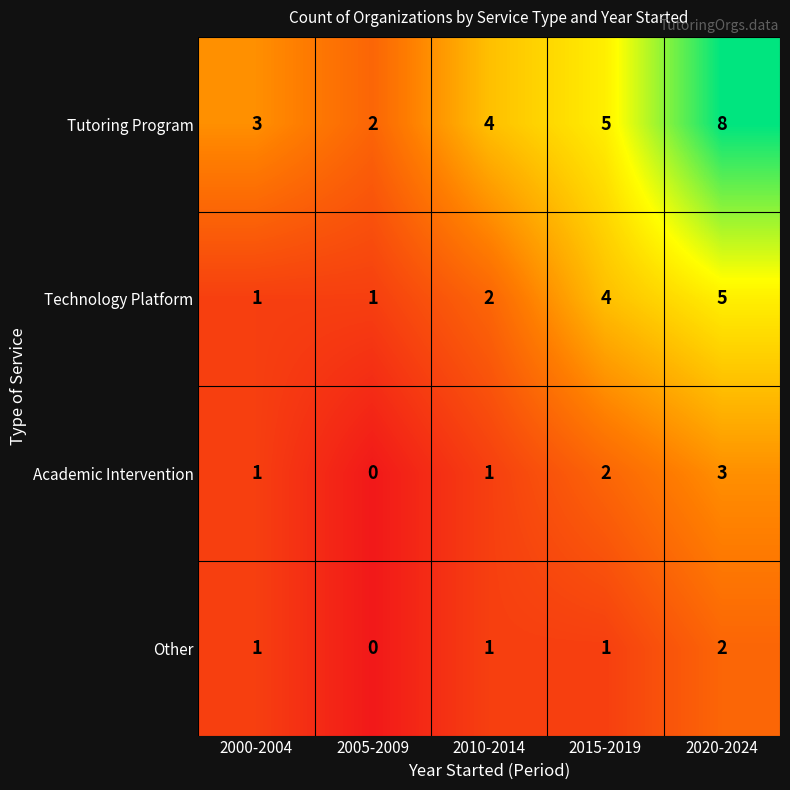

Reading left to right, transcribe all the data shown in this chart.

Tutoring Program: 2000-2004=3	2005-2009=2	2010-2014=4	2015-2019=5	2020-2024=8
Technology Platform: 2000-2004=1	2005-2009=1	2010-2014=2	2015-2019=4	2020-2024=5
Academic Intervention: 2000-2004=1	2005-2009=0	2010-2014=1	2015-2019=2	2020-2024=3
Other: 2000-2004=1	2005-2009=0	2010-2014=1	2015-2019=1	2020-2024=2